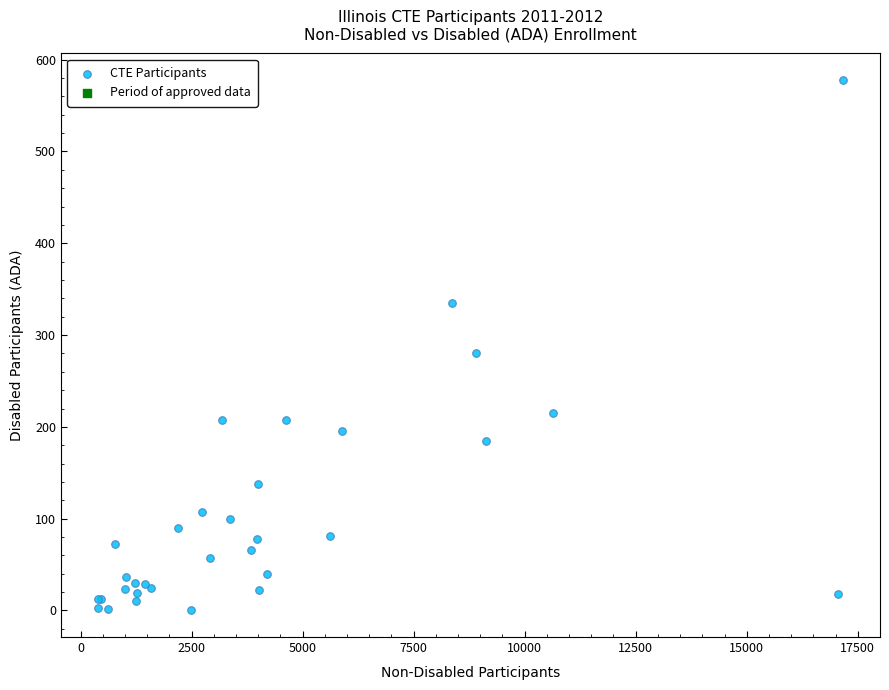

What Y value in the scatter plot is closest to 289?

280